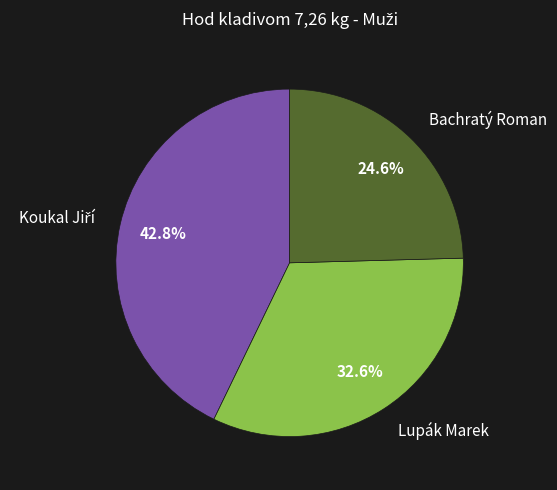

To the nearest percent, what is the average slice percentage?

33%